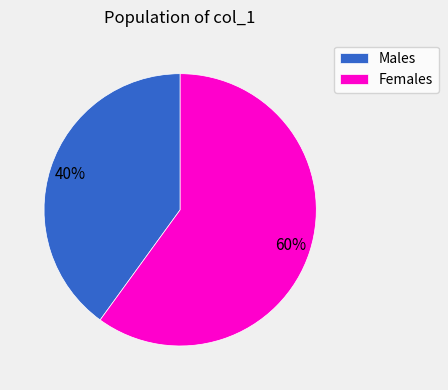

Does Males represent more than half of the total?

No